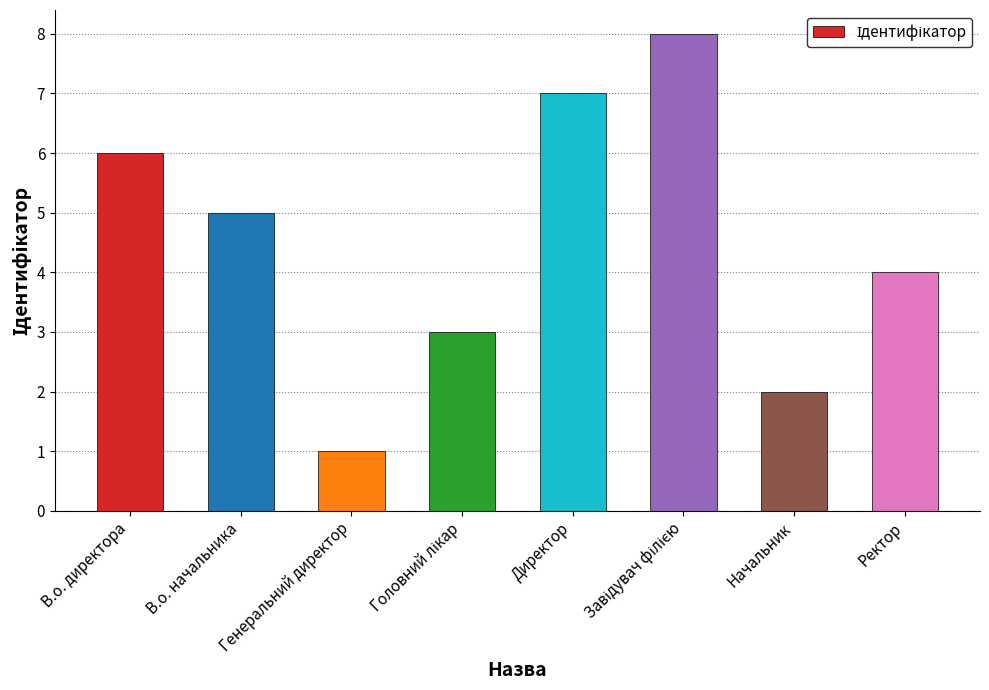

The value at Генеральний директор is 1. True or false?

True